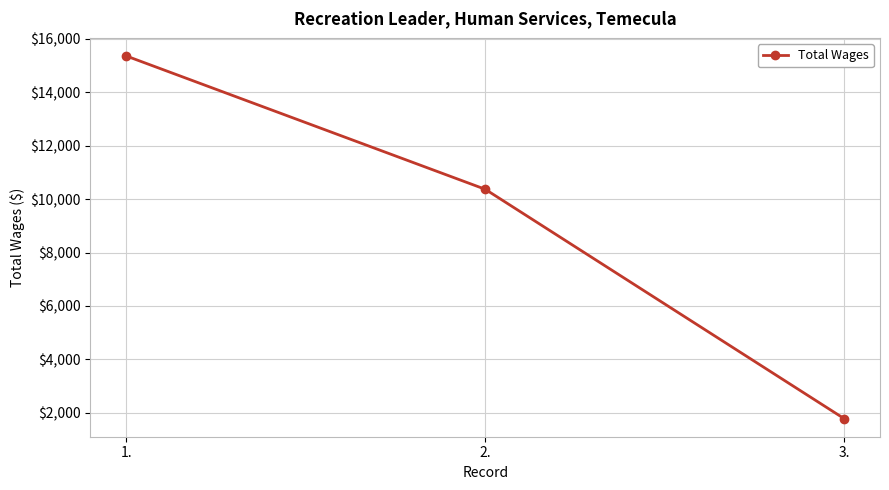

Read the value at 2..

10367